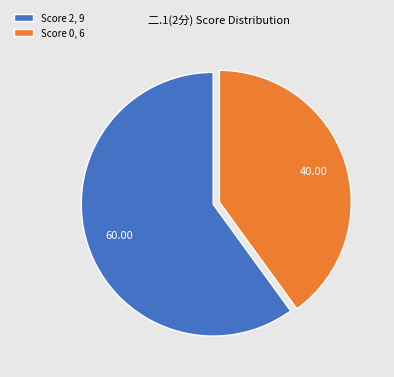

How many segments does this pie chart have?

2